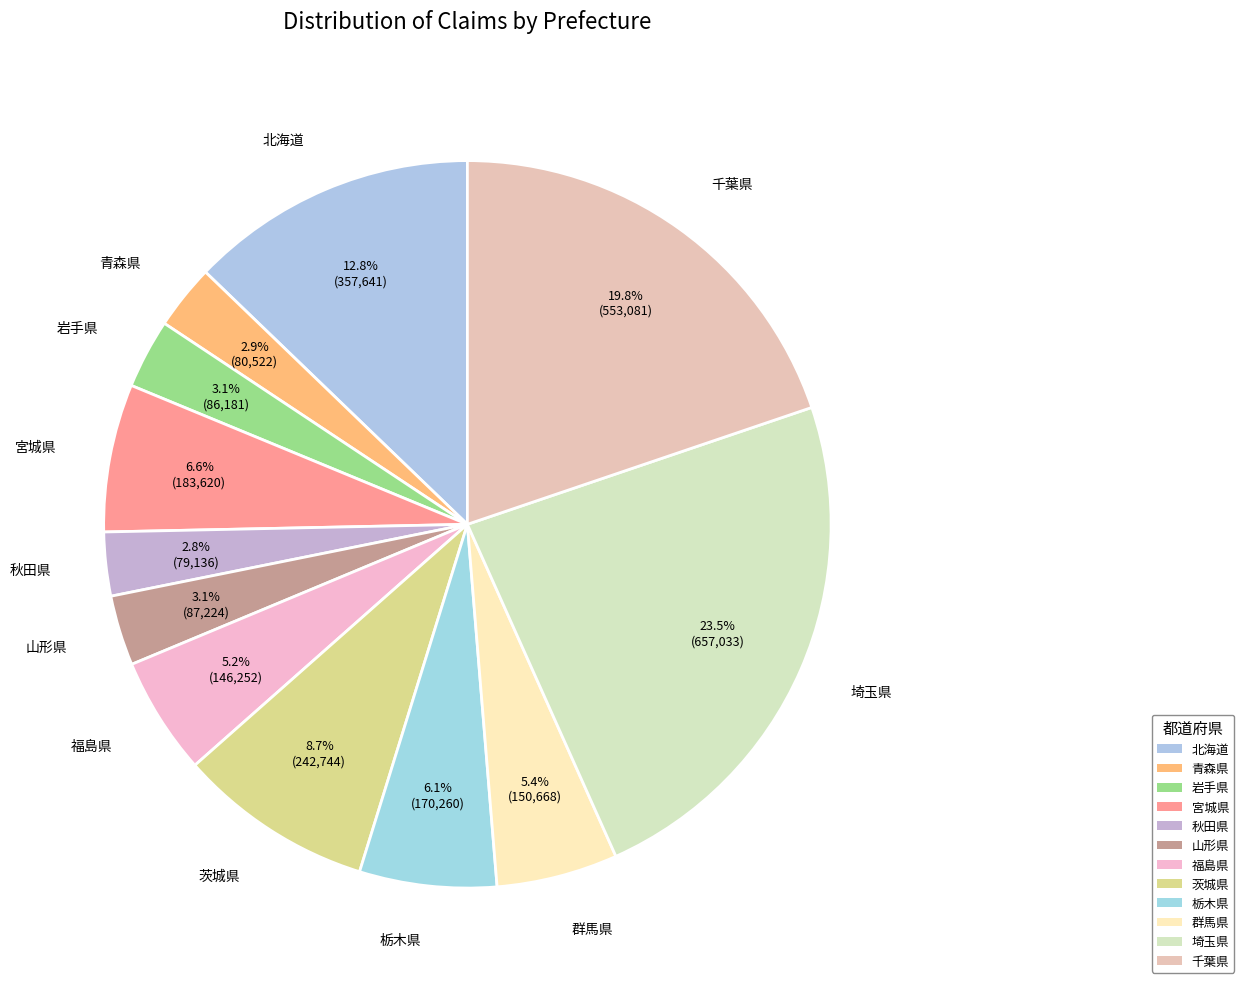

Is there a majority slice in this chart?

No